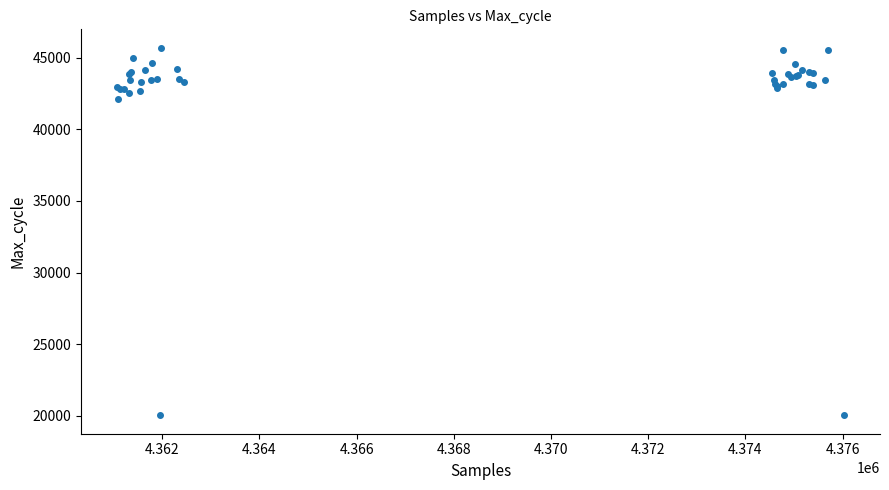

What Y value in the scatter plot is closest to 32863?

42095